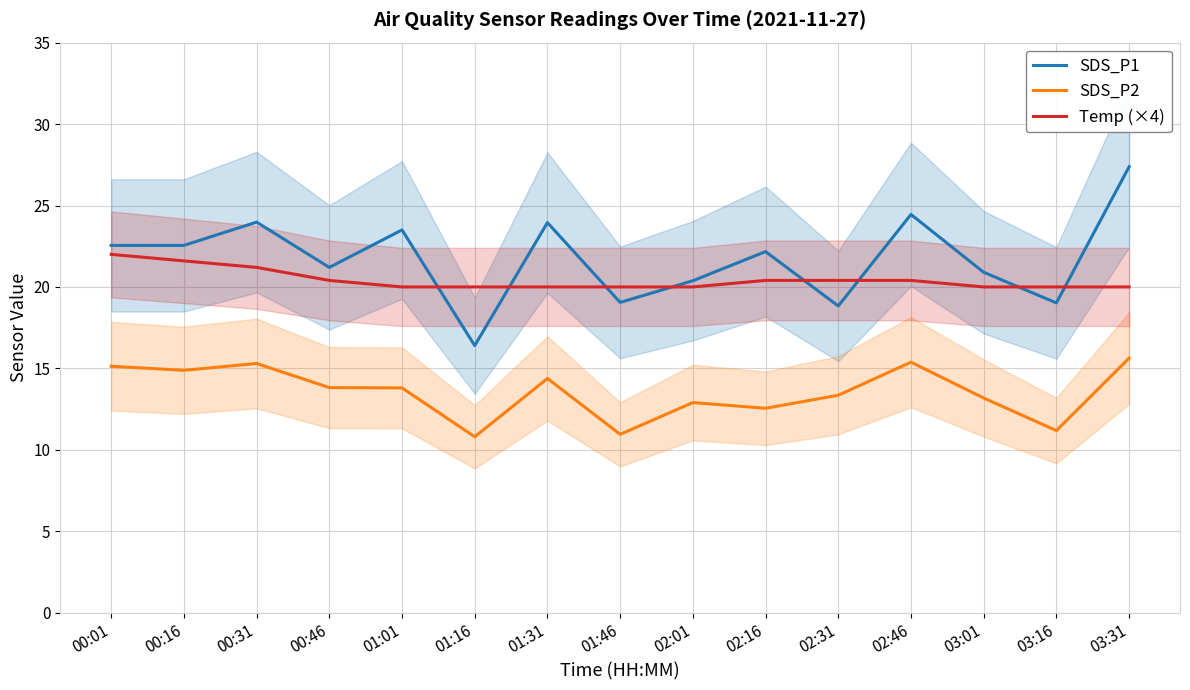

Which series has the largest total across all categories?

SDS_P1